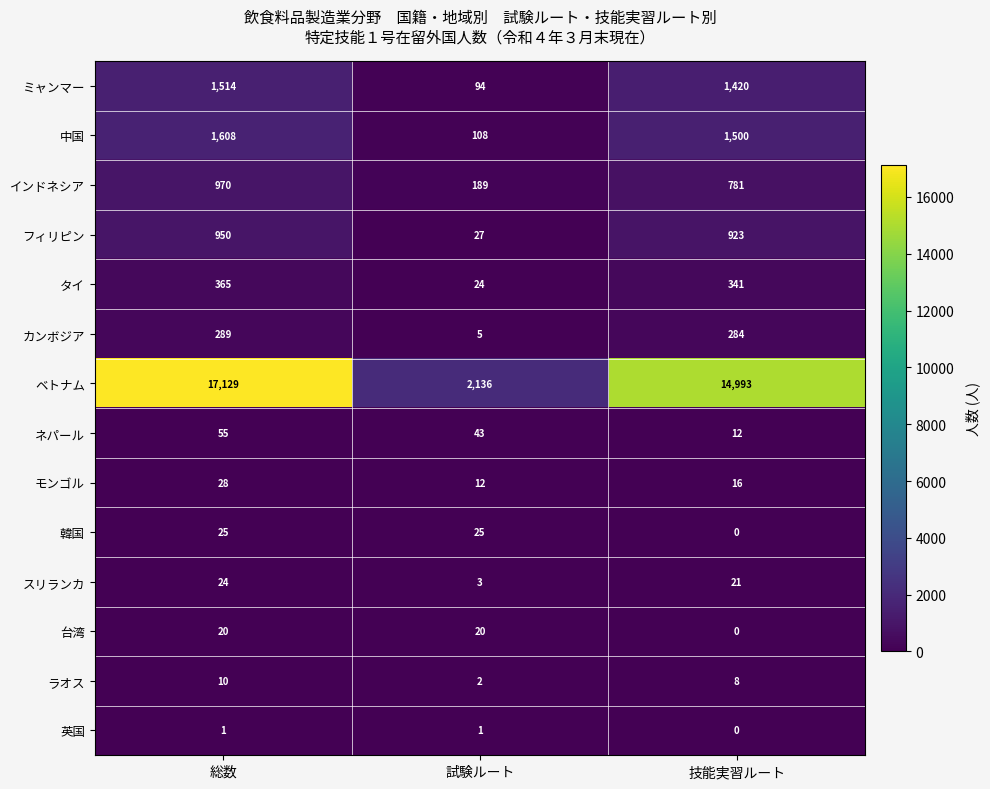

What is the maximum value for インドネシア?

970